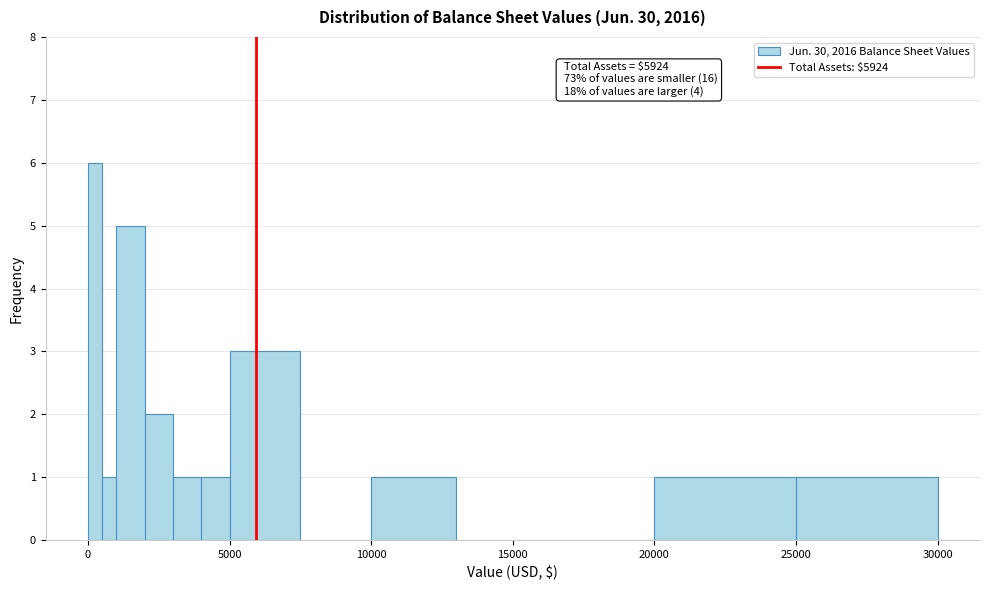

Around what value on the x-axis is the tallest bar? Give the approximate position of its centre, as read against the axis.

500